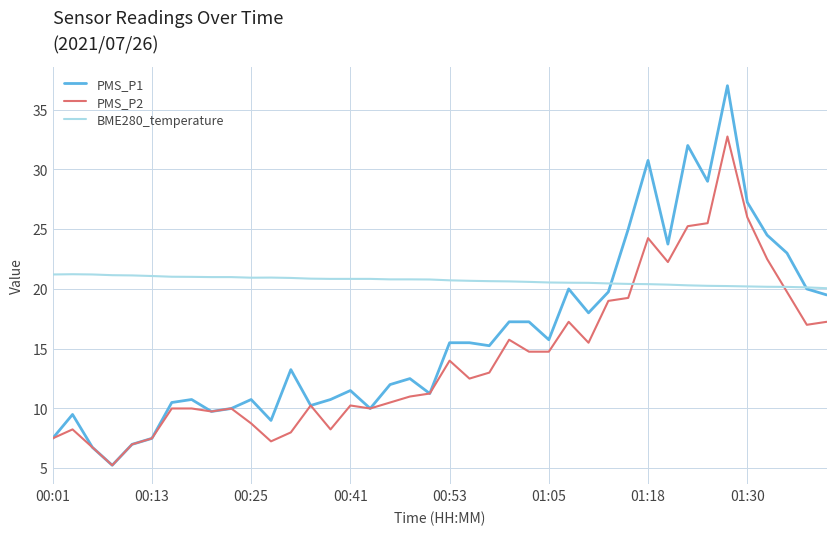

How many times do BME280_temperature and PMS_P2 cross each other?

2